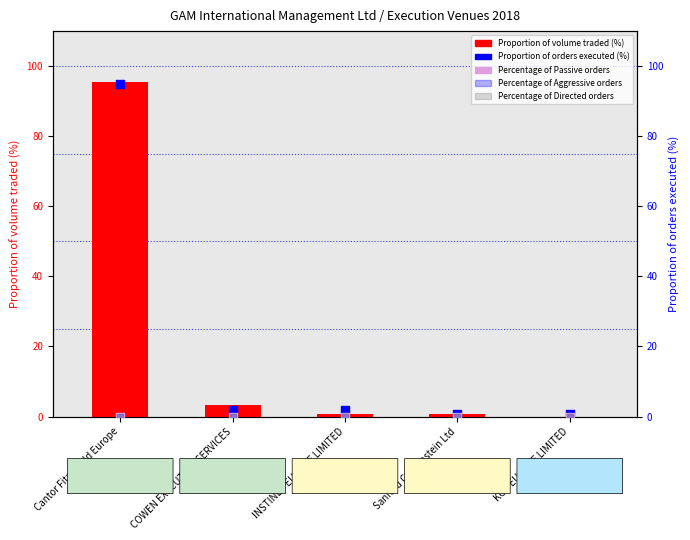

Is the value of Percentage of Passive orders at Cantor Fitzgerald Europe greater than the value of Percentage of Aggressive orders at INSTINET EUROPE LIMITED?

No